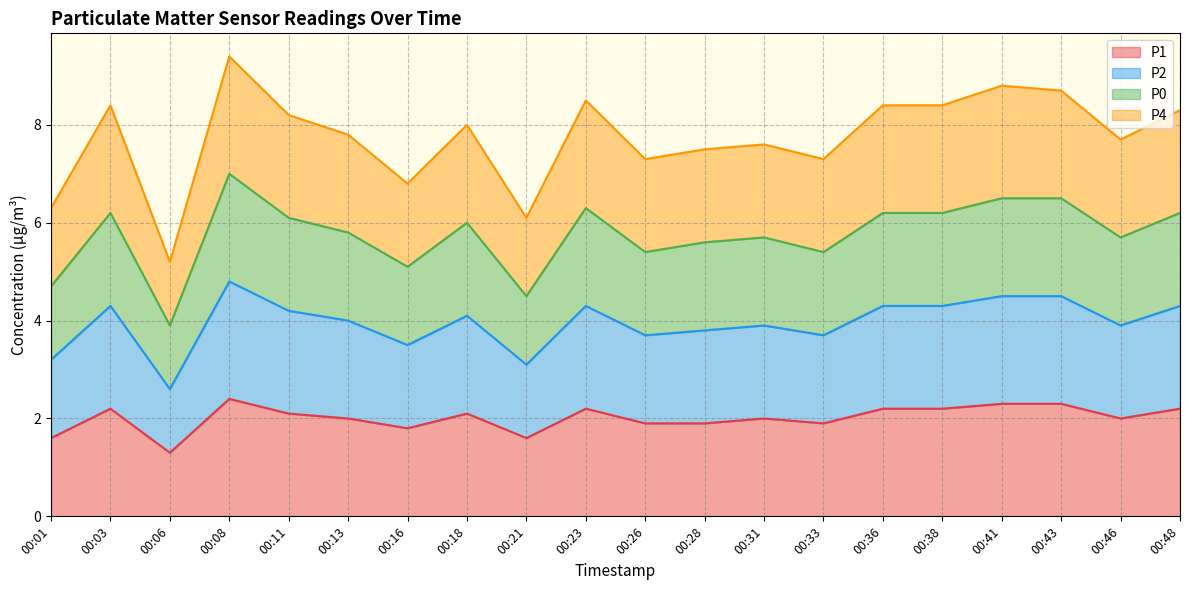

What is the spread (max minus min) of values at 00:11?

6.1